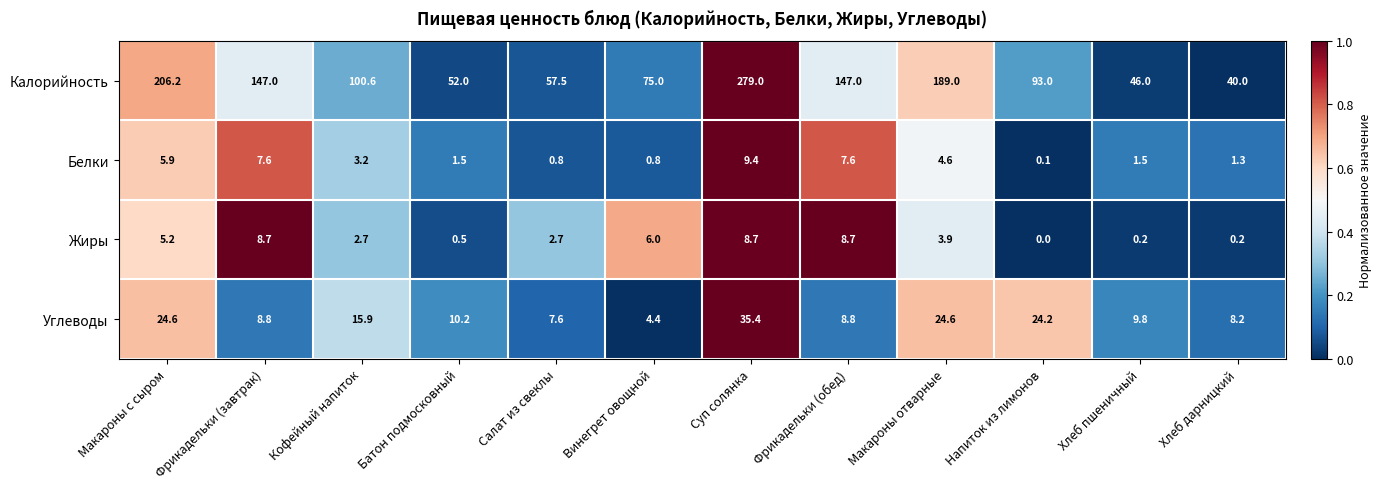

Which series has the largest total across all categories?

Калорийность